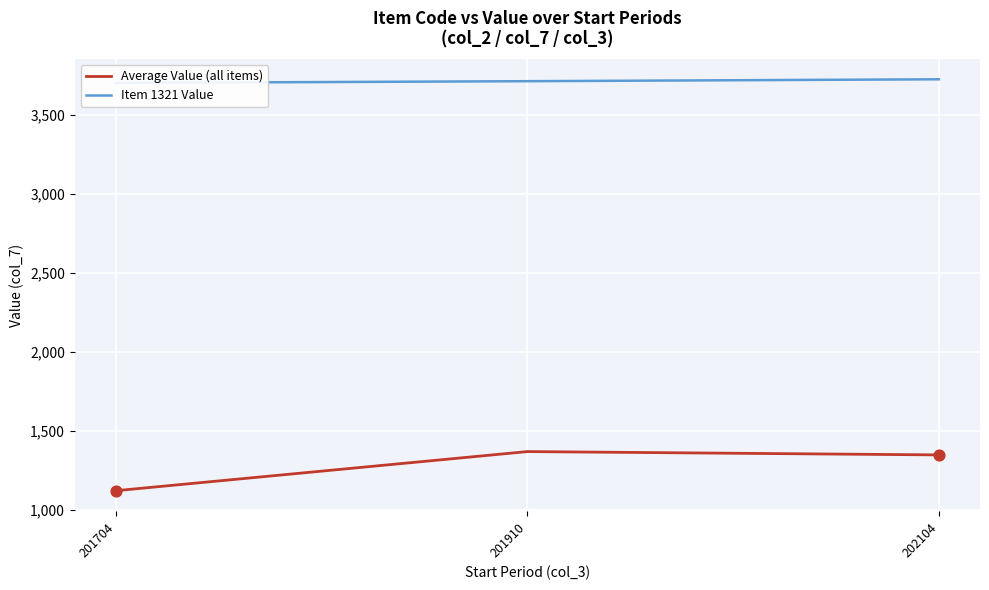

What is the total value across all series at 201704?

4823.7